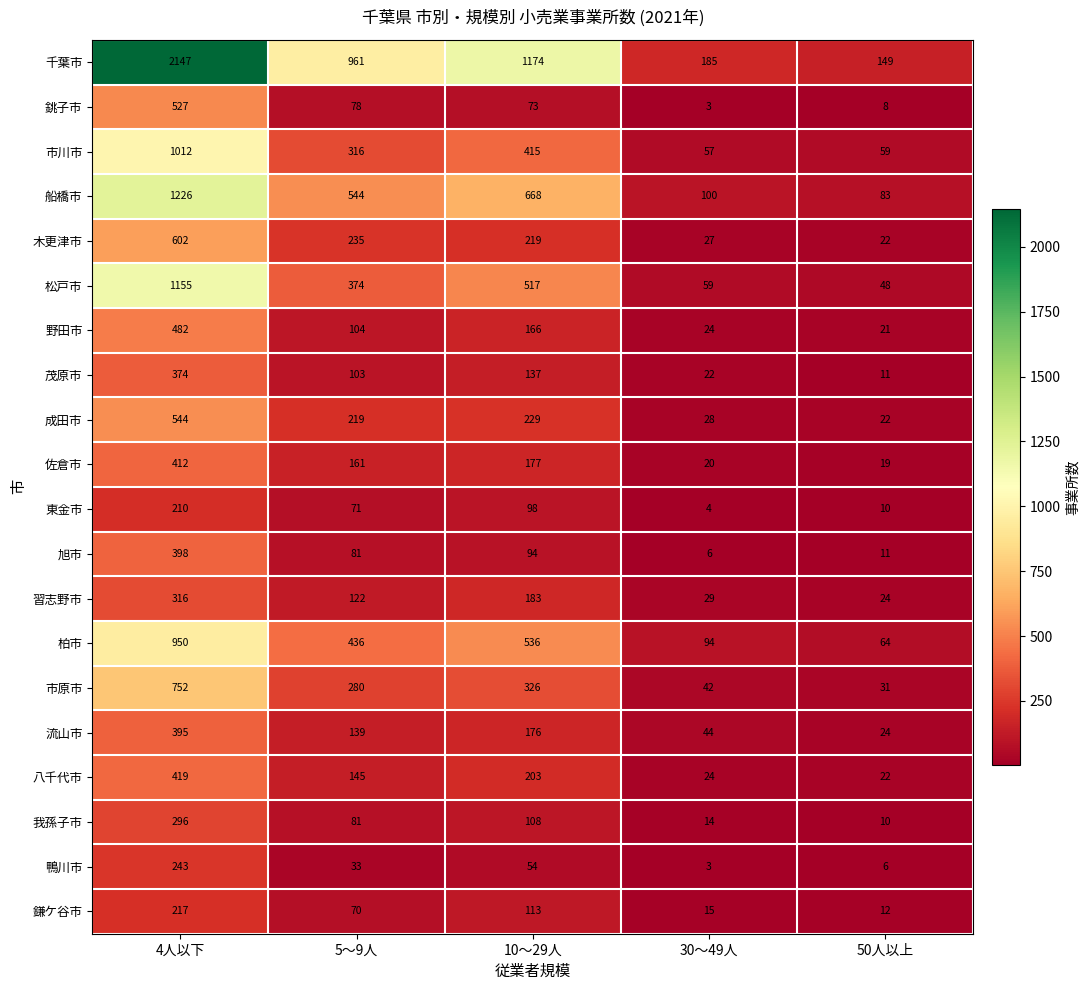

Is it true that 船橋市 equals 51 at 30～49人?

False